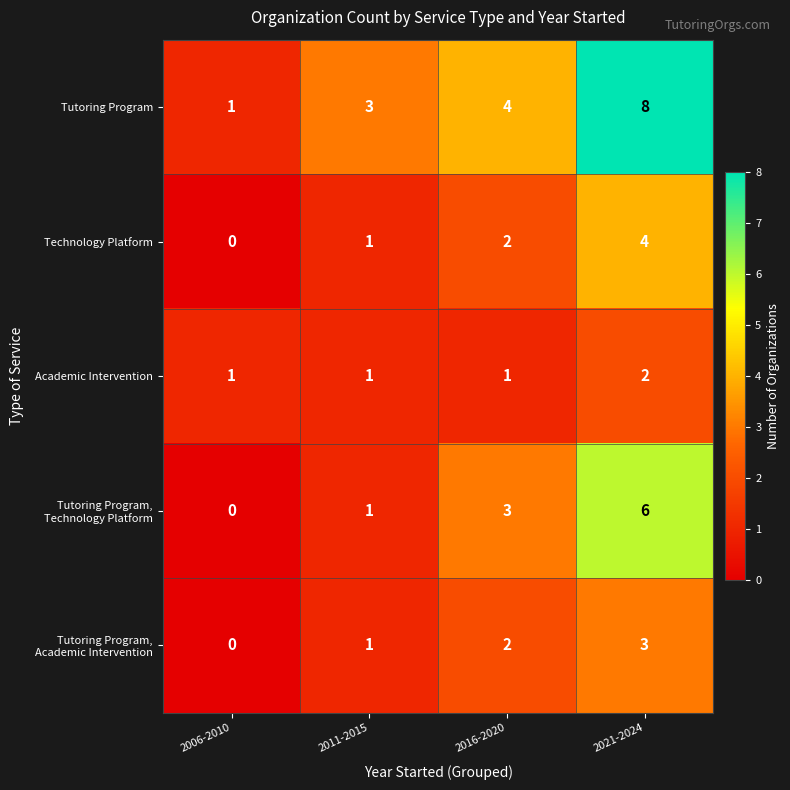

List the labels in order of Technology Platform value, largest first.

2021-2024, 2016-2020, 2011-2015, 2006-2010